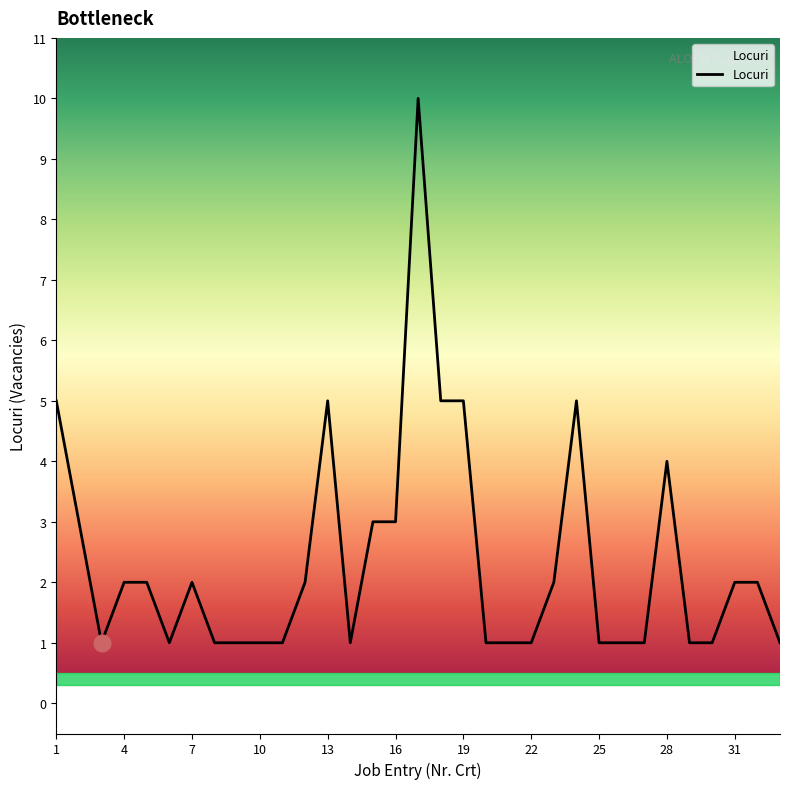

What is the greatest value displayed?

10